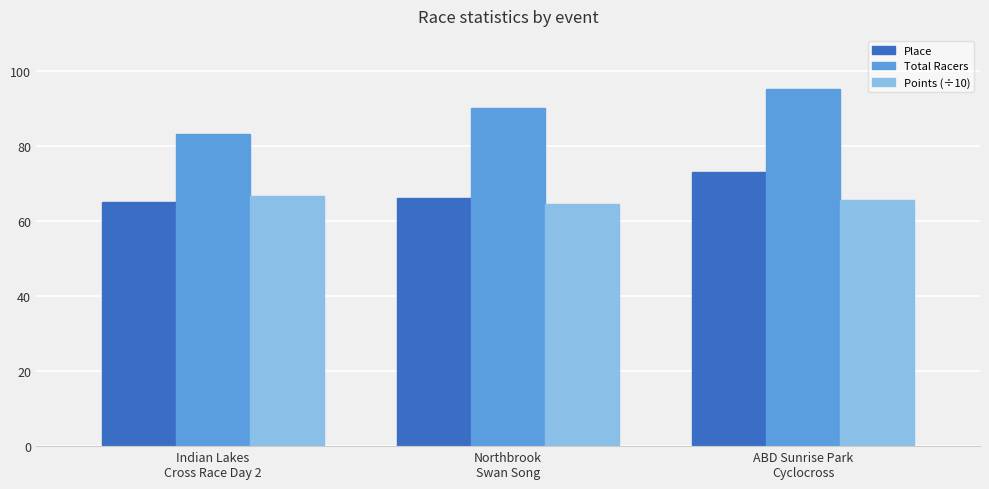

Reading left to right, list all the values displayed in this chart.

Place: 65.0	66.0	73.0
Total Racers: 83.0	90.0	95.0
Points (÷10): 66.6	64.4	65.5